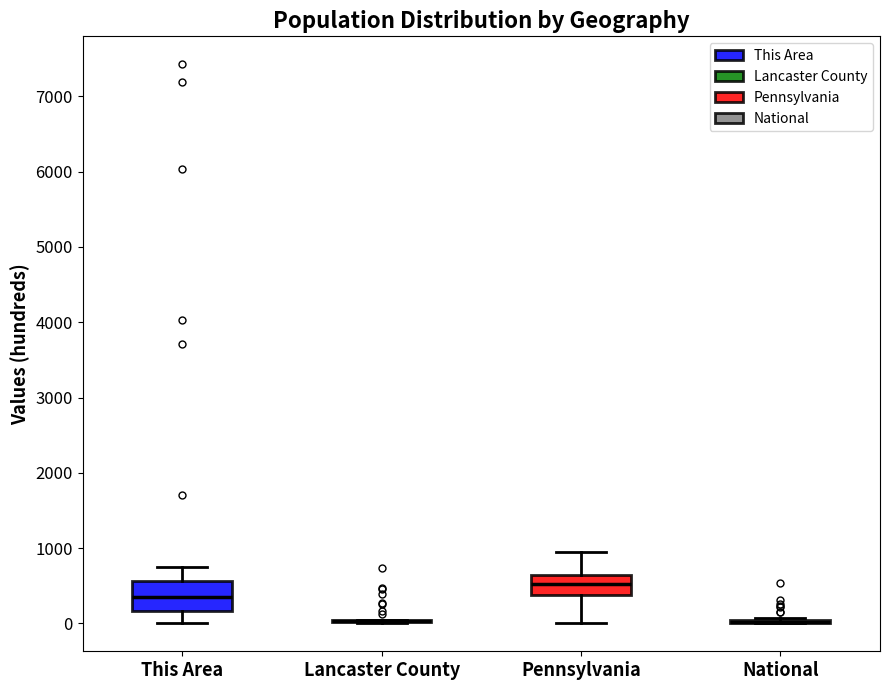

Which box is the tallest, from its lower edge to its upper edge?

This Area